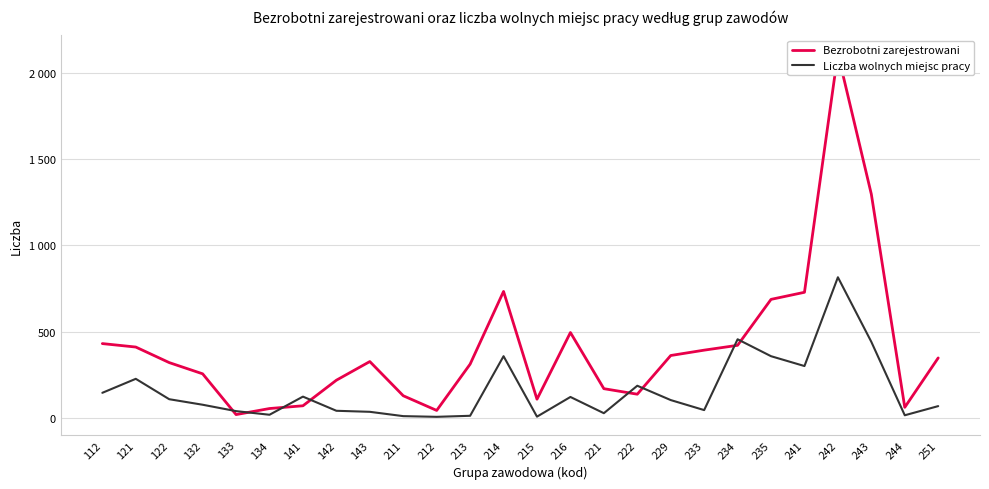

True or false: Liczba wolnych miejsc pracy has a value of 12 at 211.

True